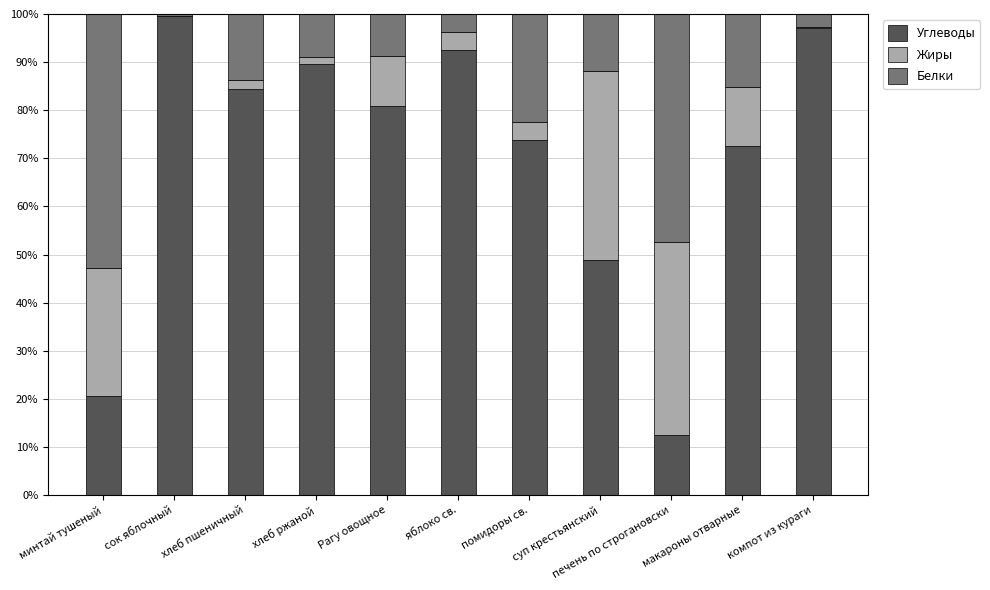

What is the sum of all Углеводы values?

772.1